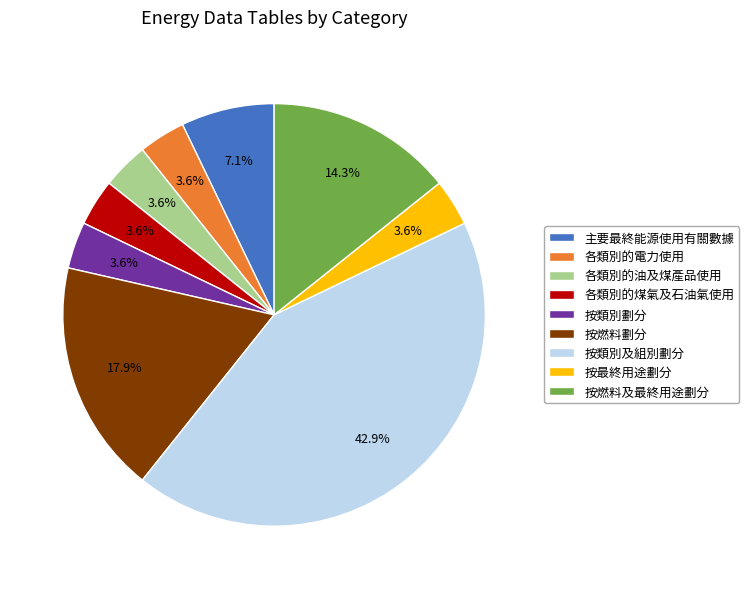

Approximately how many times larger is the value at 主要最終能源使用有關數據 compared to 按燃料及最終用途劃分?

0.5